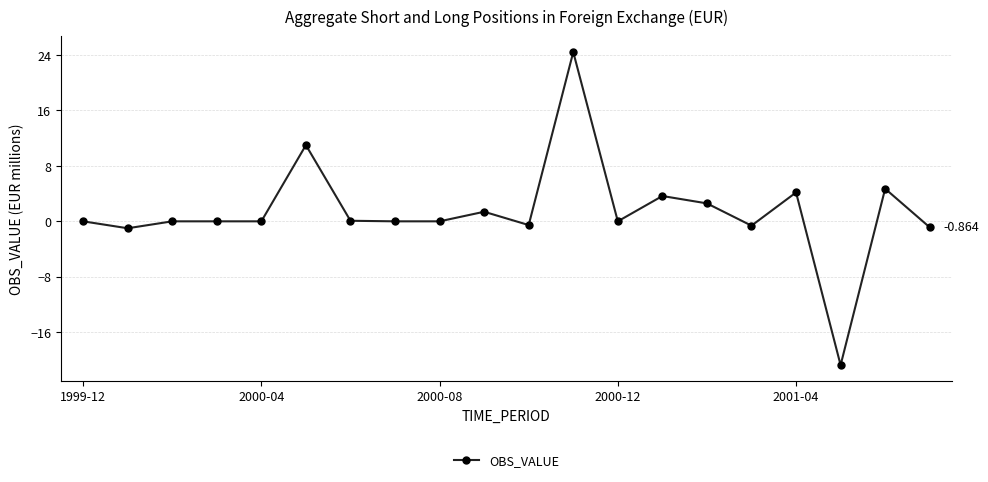

True or false: there are more than 0 points higher than both neighbors.

True